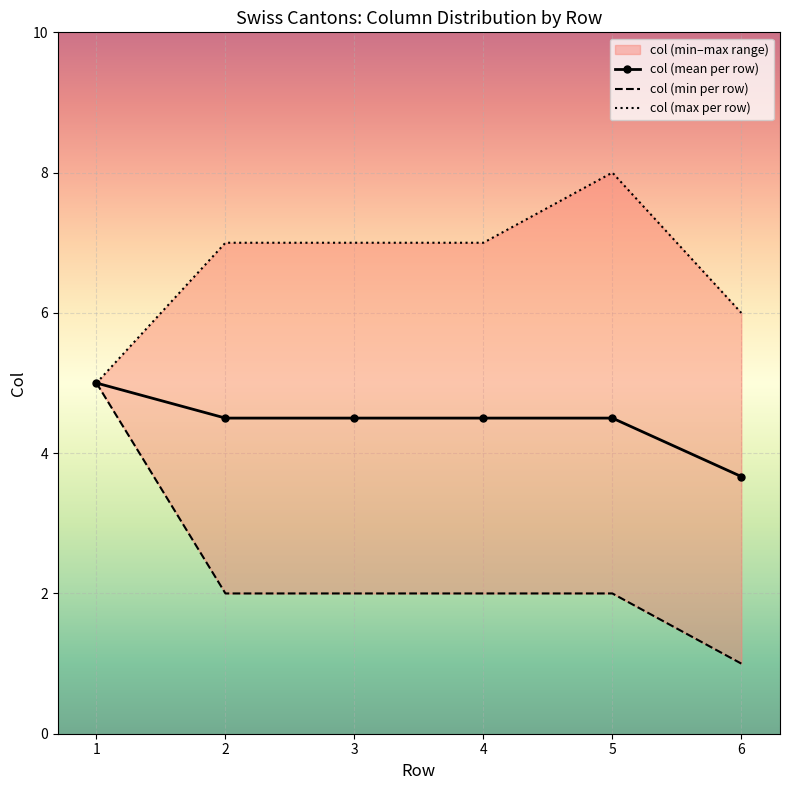

The value of col (mean per row) at 5 is 4.5. True or false?

True